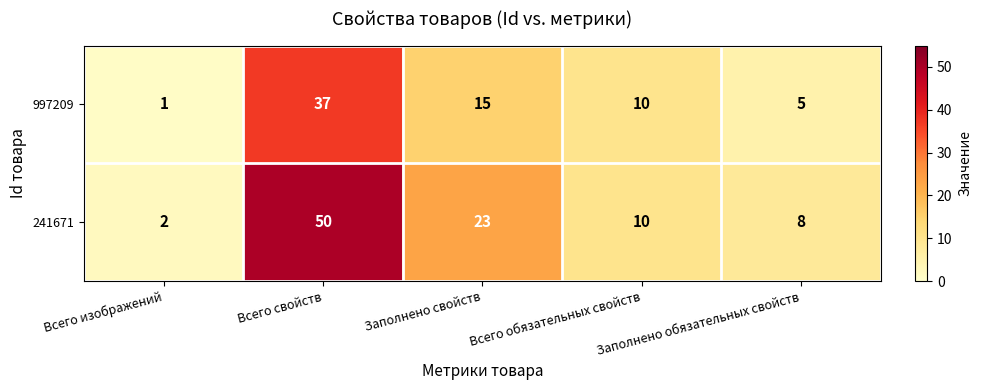

True or false: 241671 has a value of 4 at Заполнено обязательных свойств.

False